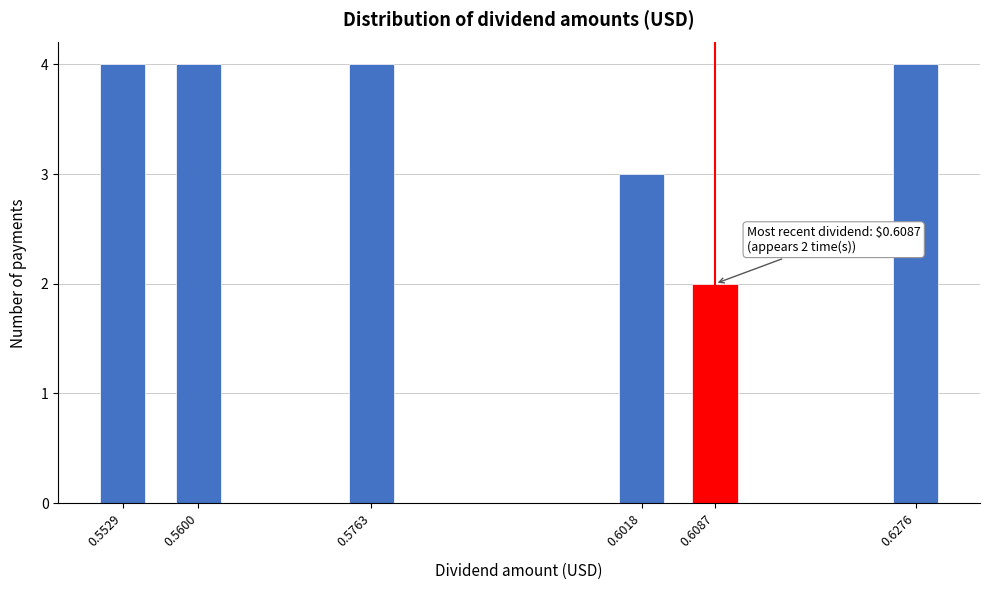

Reading left to right, transcribe all the data shown in this chart.

4	4	4	3	2	4